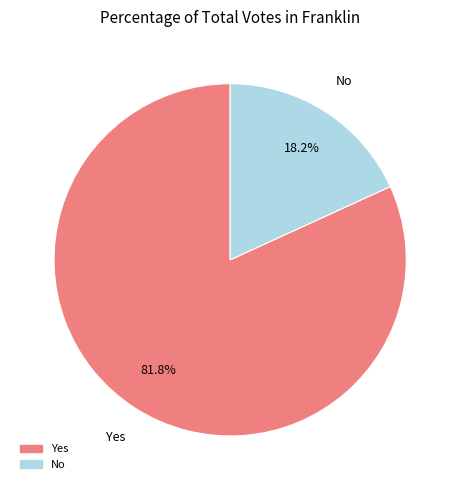

Is there a majority slice in this chart?

Yes